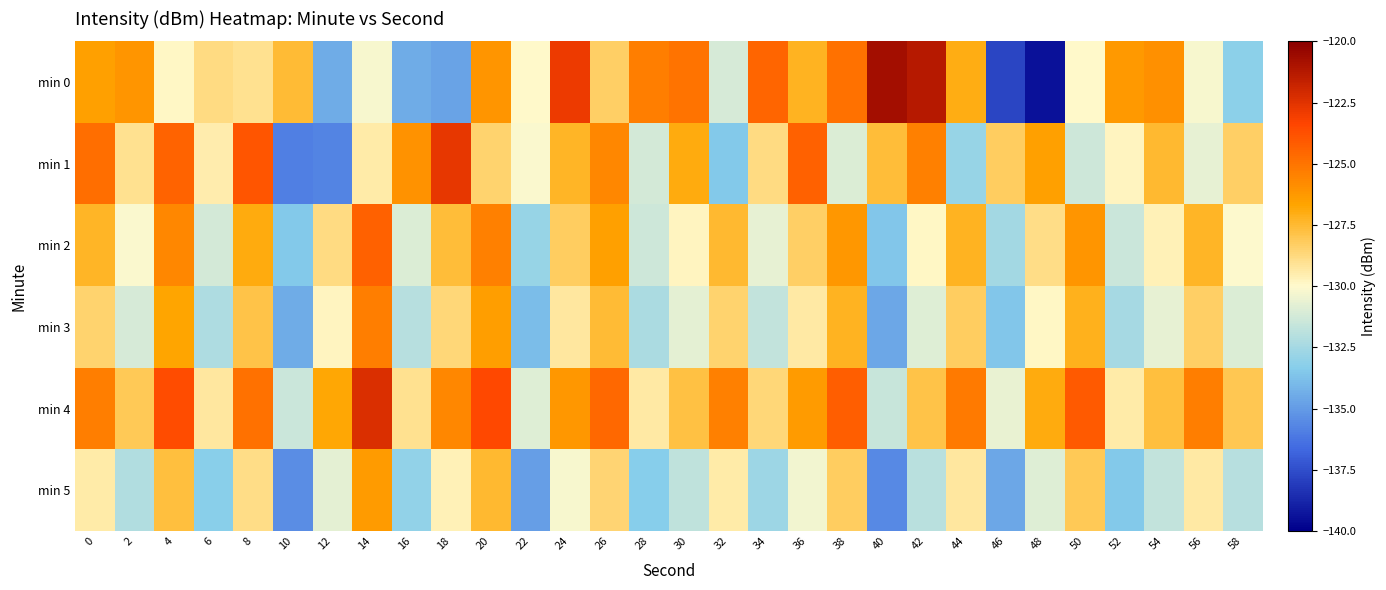

Which has a higher value, 42 or 6?

42